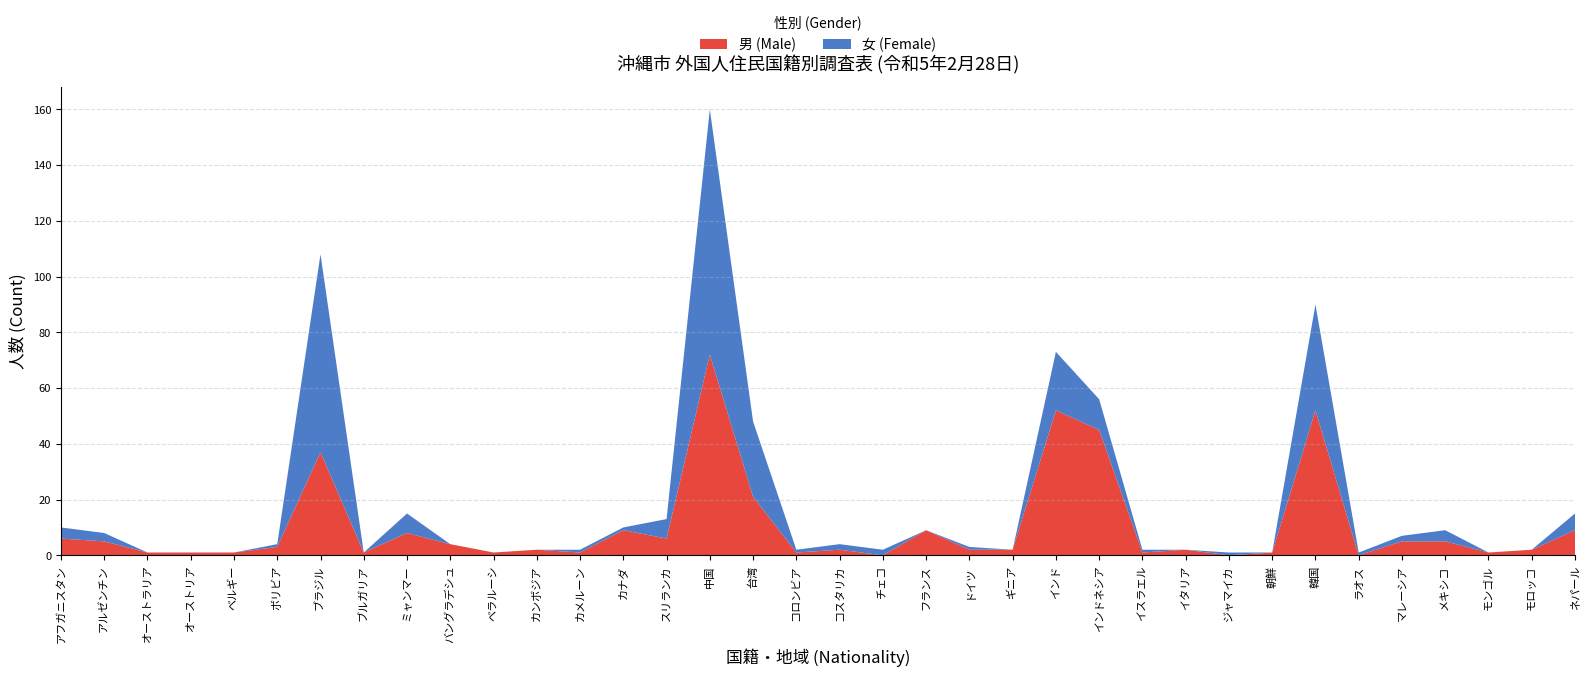

Reading left to right, list all the values displayed in this chart.

男 (Male): アフガニスタン=6	アルゼンチン=5	オーストラリア=1	オーストリア=1	ベルギー=1	ボリビア=3	ブラジル=37	ブルガリア=1	ミャンマー=8	バングラデシュ=4	ベラルーシ=1	カンボジア=2	カメルーン=1	カナダ=9	スリランカ=6	中国=72	台湾=21	コロンビア=1	コスタリカ=2	チェコ=0	フランス=9	ドイツ=2	ギニア=2	インド=52	インドネシア=45	イスラエル=1	イタリア=2	ジャマイカ=0	朝鮮=1	韓国=52	ラオス=0	マレーシア=5	メキシコ=5	モンゴル=1	モロッコ=2	ネパール=9
女 (Female): アフガニスタン=4	アルゼンチン=3	オーストラリア=0	オーストリア=0	ベルギー=0	ボリビア=1	ブラジル=71	ブルガリア=0	ミャンマー=7	バングラデシュ=0	ベラルーシ=0	カンボジア=0	カメルーン=1	カナダ=1	スリランカ=7	中国=88	台湾=27	コロンビア=1	コスタリカ=2	チェコ=2	フランス=0	ドイツ=1	ギニア=0	インド=21	インドネシア=11	イスラエル=1	イタリア=0	ジャマイカ=1	朝鮮=0	韓国=38	ラオス=1	マレーシア=2	メキシコ=4	モンゴル=0	モロッコ=0	ネパール=6